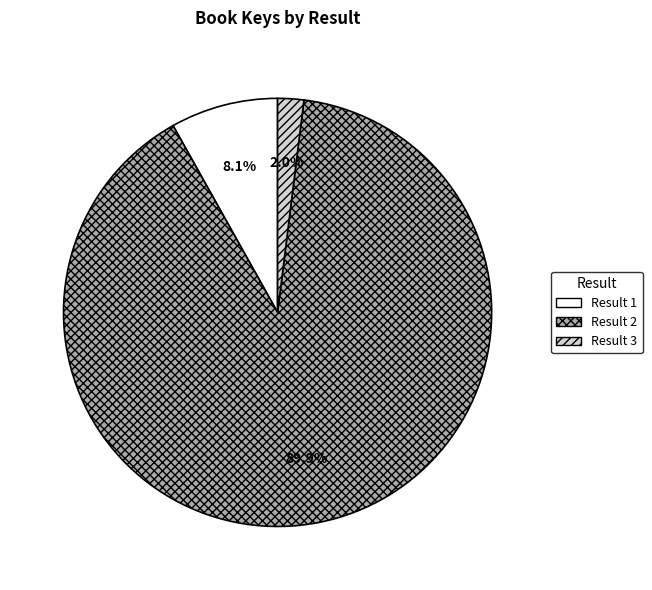

What is the smallest slice in the pie chart?

Result 3